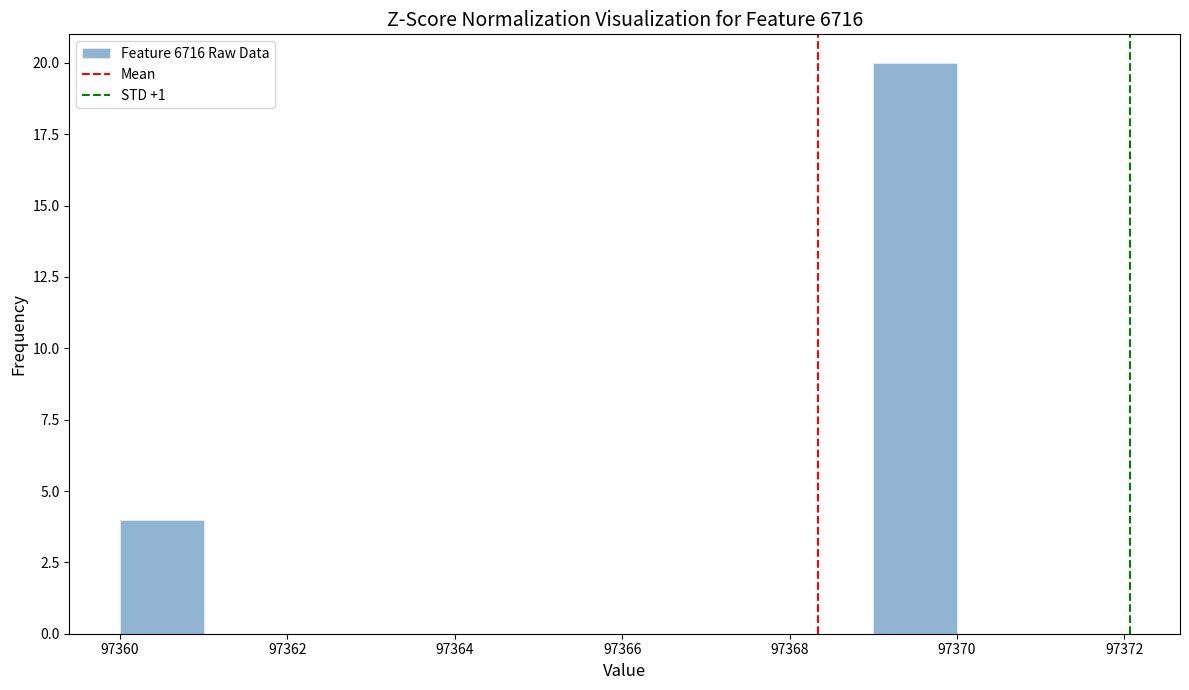

Reading left to right, transcribe this chart: for each bar, give the range it covers on the x-axis and its height. The values are not printed on the chart, so give them approximately, as read against the axis.

97360 to 97361: 4
97361 to 97362: 0
97362 to 97363: 0
97363 to 97364: 0
97364 to 97365: 0
97365 to 97366: 0
97366 to 97367: 0
97367 to 97368: 0
97368 to 97369: 0
97369 to 97370: 20